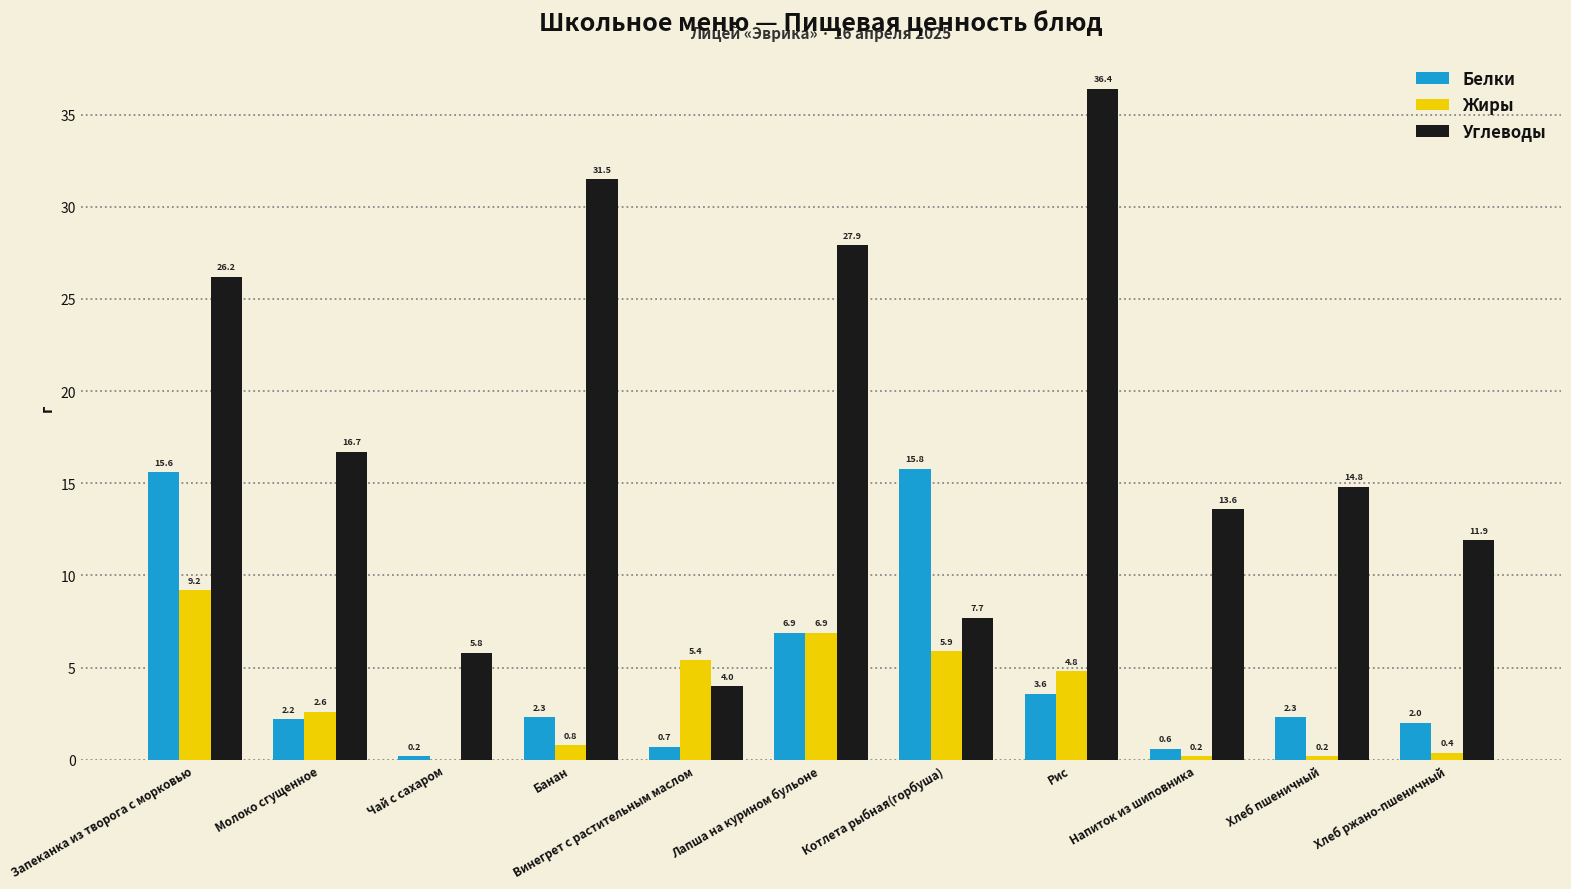

Between Запеканка из творога с морковью and Хлеб пшеничный, which series saw the biggest shift?

Белки